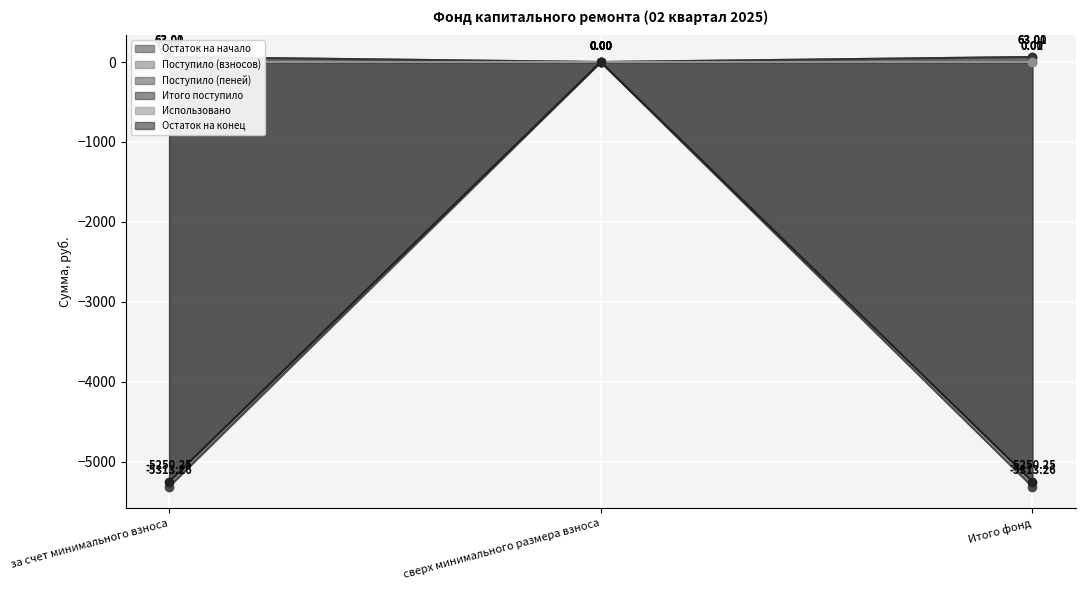

Which category has the highest value in the Остаток на начало series?

сверх минимального размера взноса